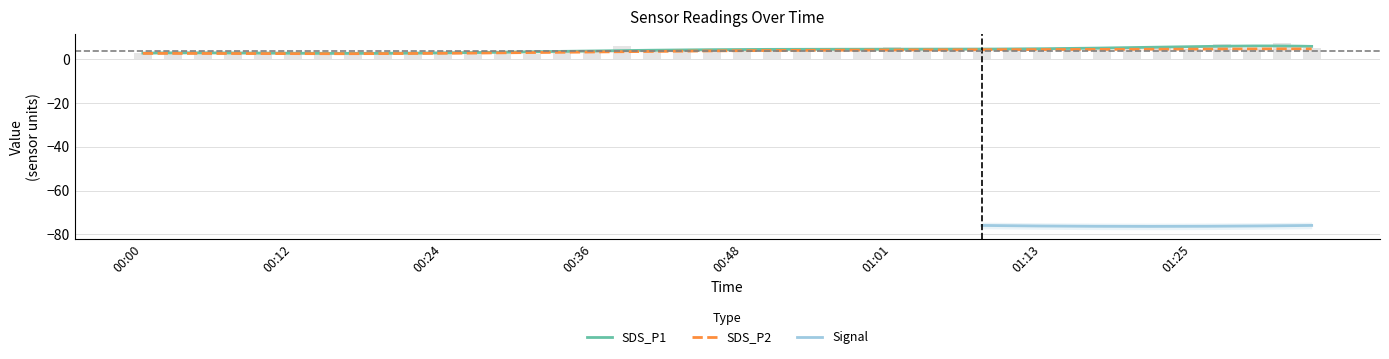

What is the maximum value for SDS_P1?

6.1